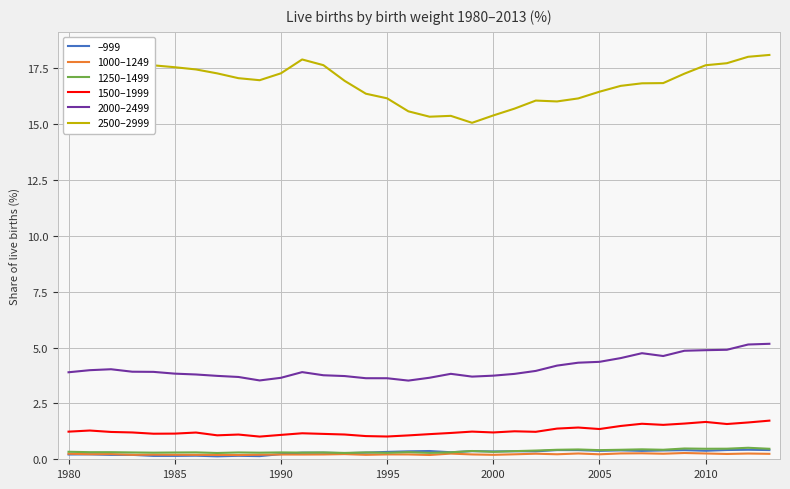

True or false: 1000–1249 and 1500–1999 cross at least once.

False